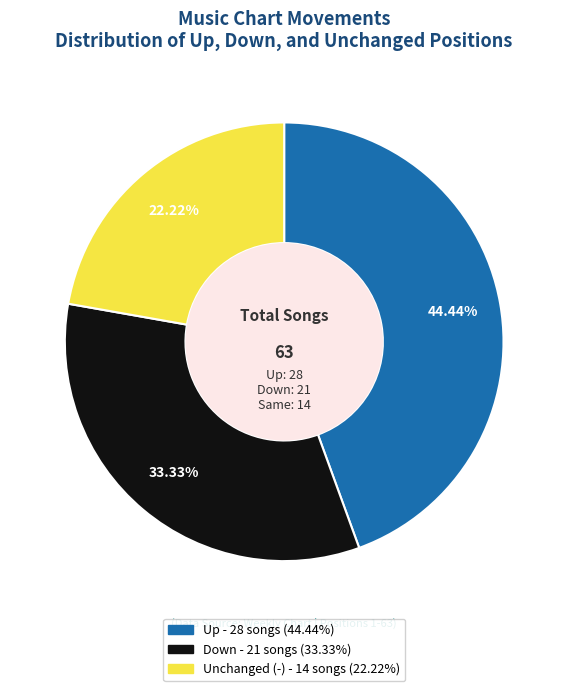

Does any single category account for the majority?

No